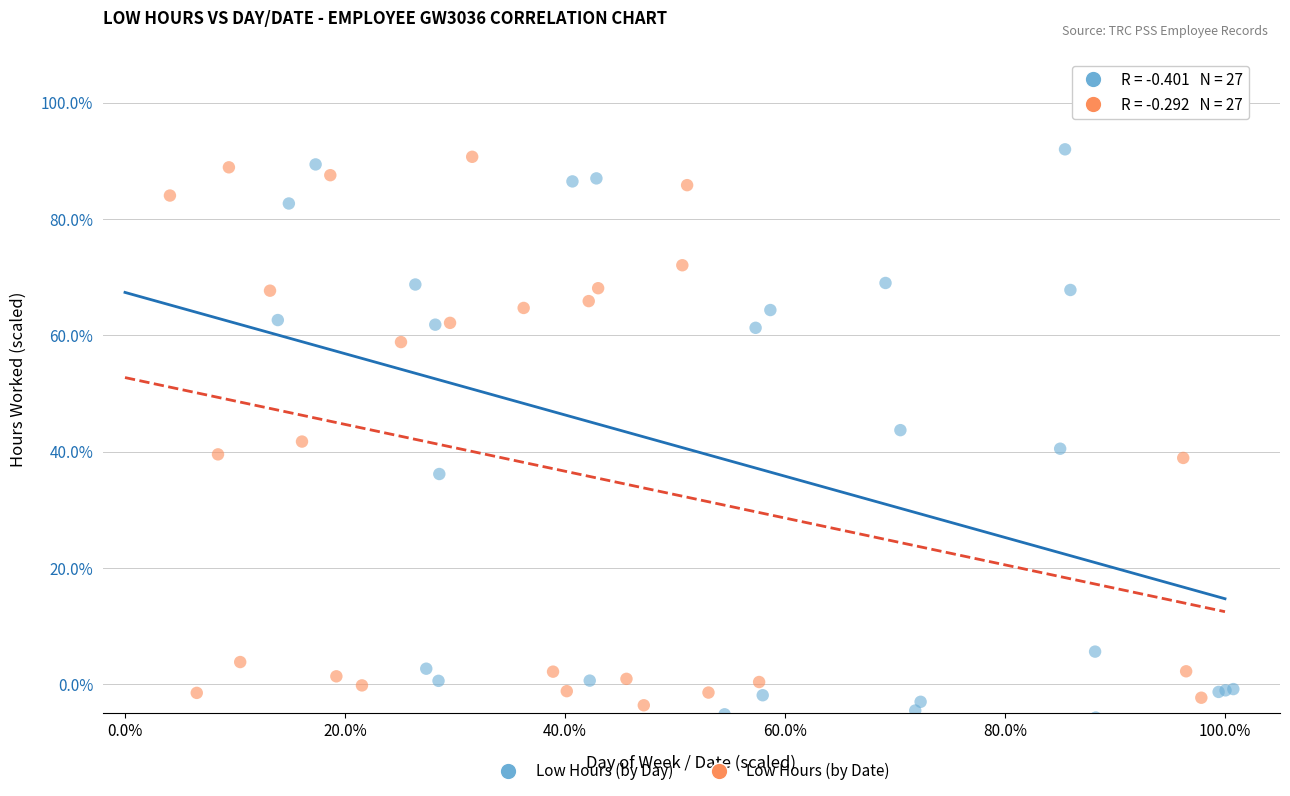

Which series has the widest spread of Y values?

Low Hours (by Day)